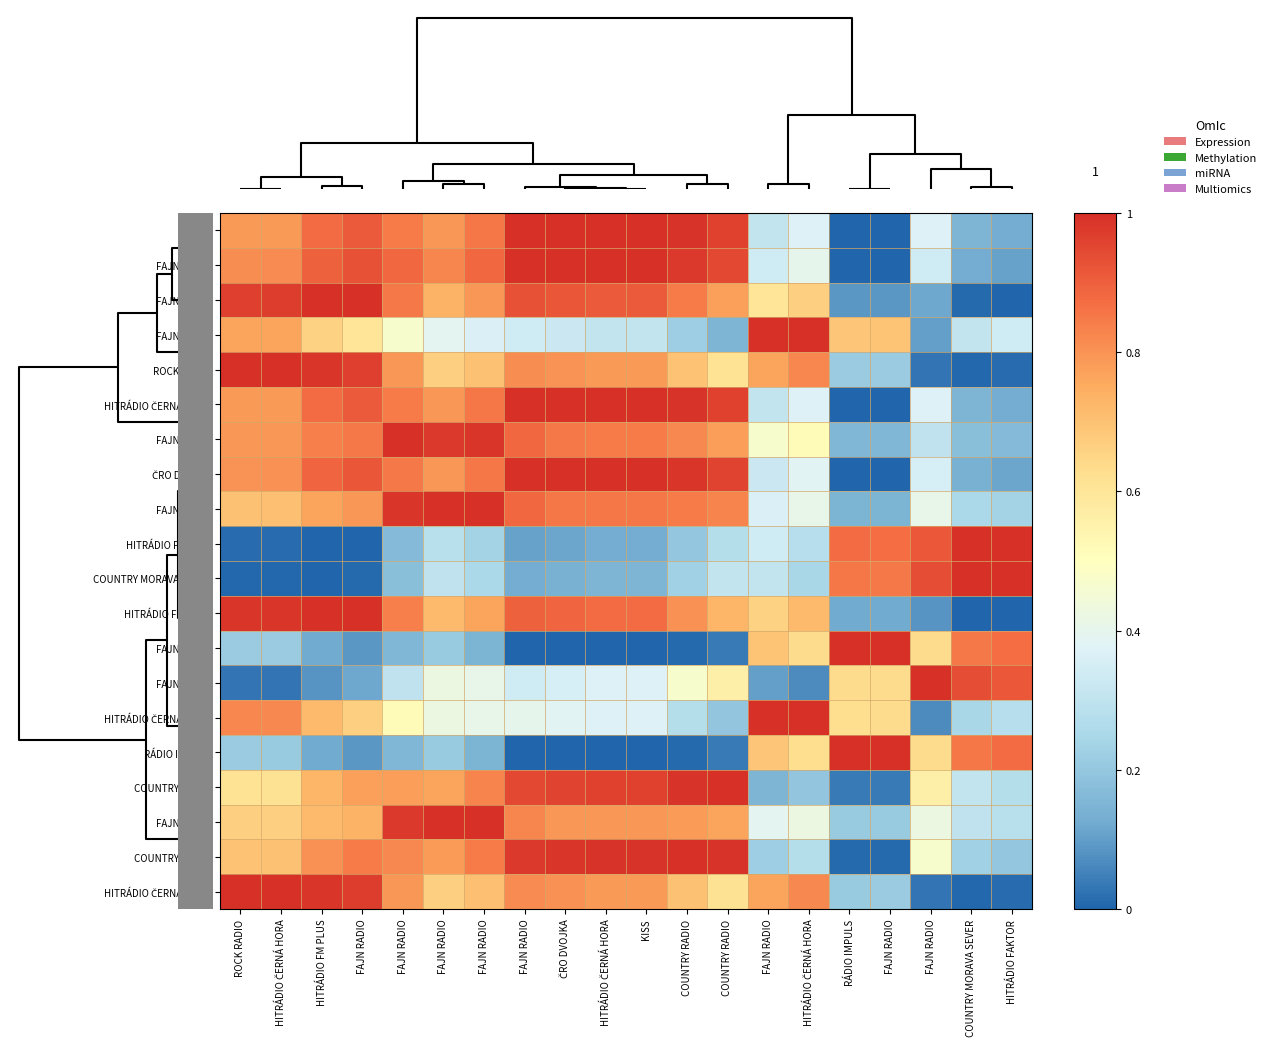

What is the total value across all series at ROCK RADIO?

12.7